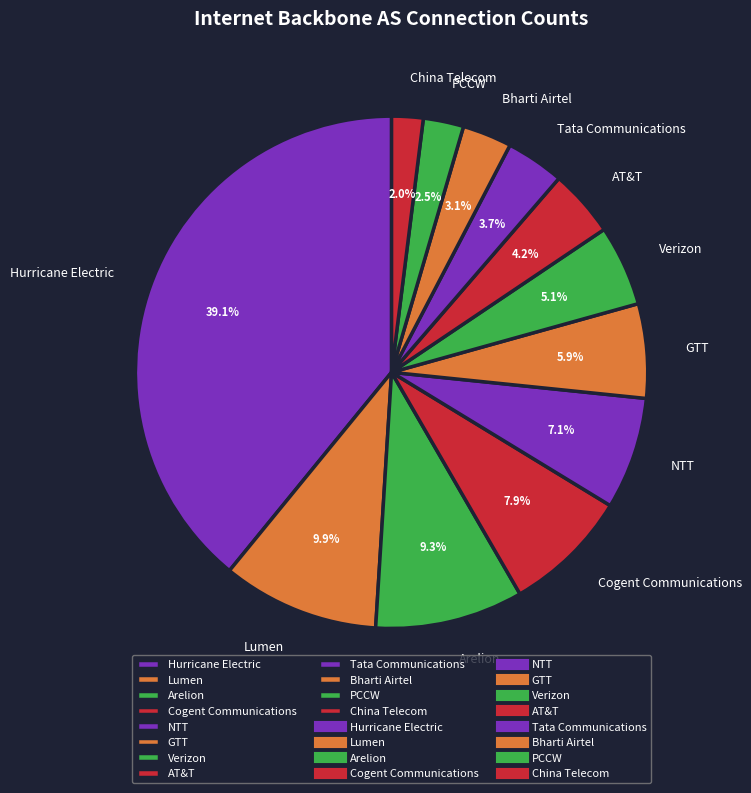

To the nearest percent, what is the difference between the Tata Communications and Verizon slice percentages?

1%